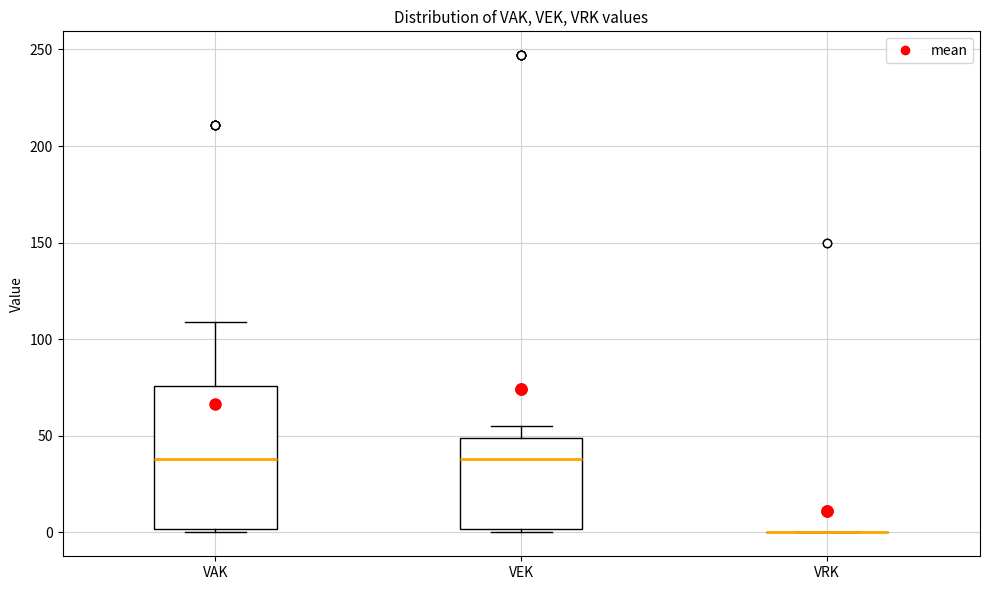

Which box is the tallest, from its lower edge to its upper edge?

VAK